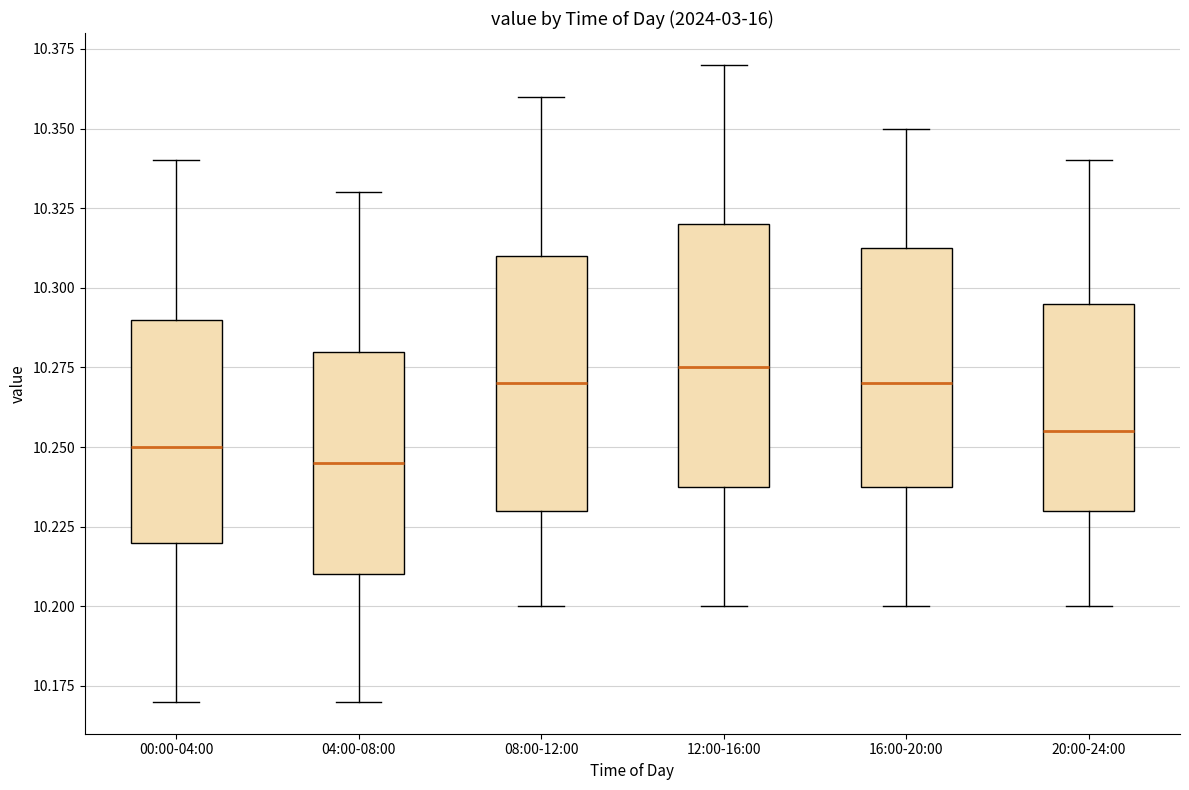

Reading left to right, transcribe this box plot: for each box, give where its median line is, the range the box spans, and where its two whiskers end, as read against the y-axis. The values are not printed on the chart, so give them approximately, as read against the axis.

00:00-04:00: median 10.250, box 10.220 to 10.290, whiskers 10.170 to 10.340
04:00-08:00: median 10.245, box 10.210 to 10.280, whiskers 10.170 to 10.330
08:00-12:00: median 10.270, box 10.230 to 10.310, whiskers 10.200 to 10.360
12:00-16:00: median 10.275, box 10.240 to 10.320, whiskers 10.200 to 10.370
16:00-20:00: median 10.270, box 10.240 to 10.315, whiskers 10.200 to 10.350
20:00-24:00: median 10.255, box 10.230 to 10.295, whiskers 10.200 to 10.340